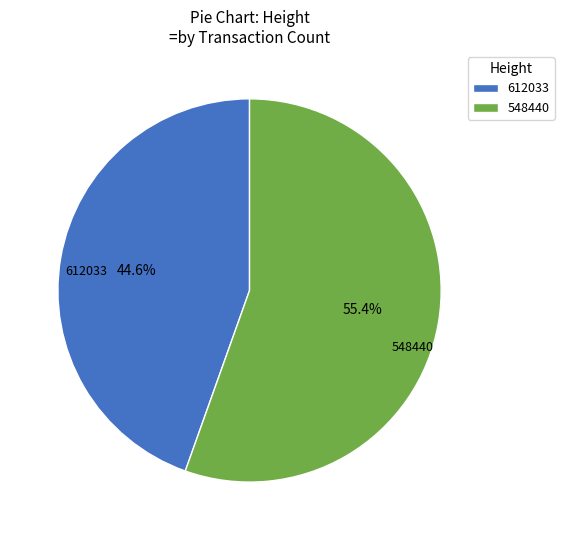

Does 612033 account for over 50% of the chart?

No